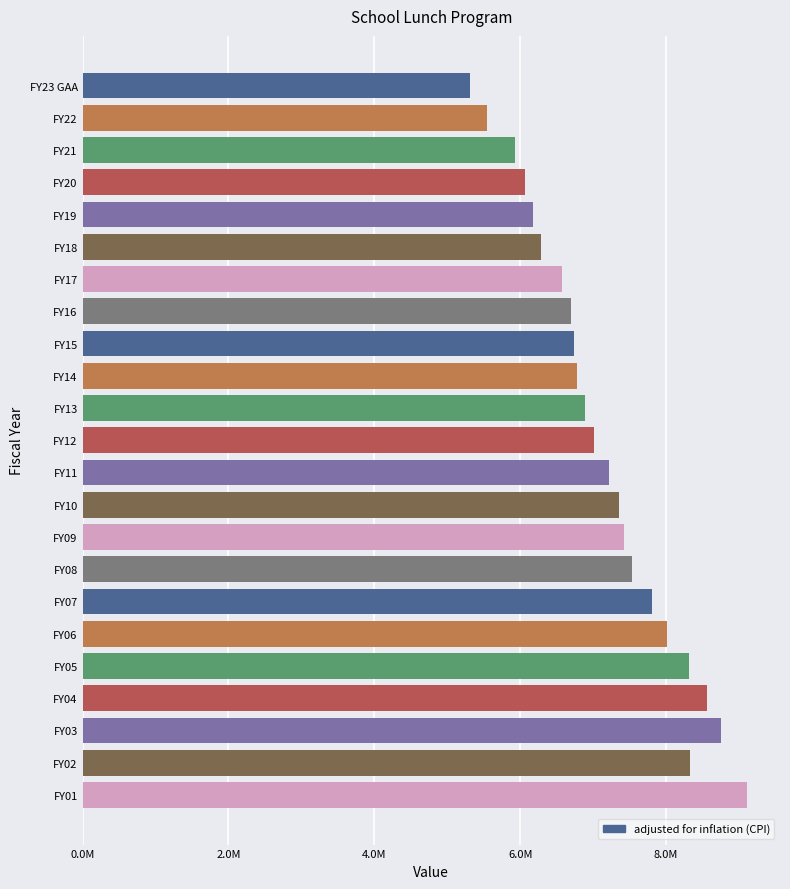

Where does the data first go above 7006316?

12